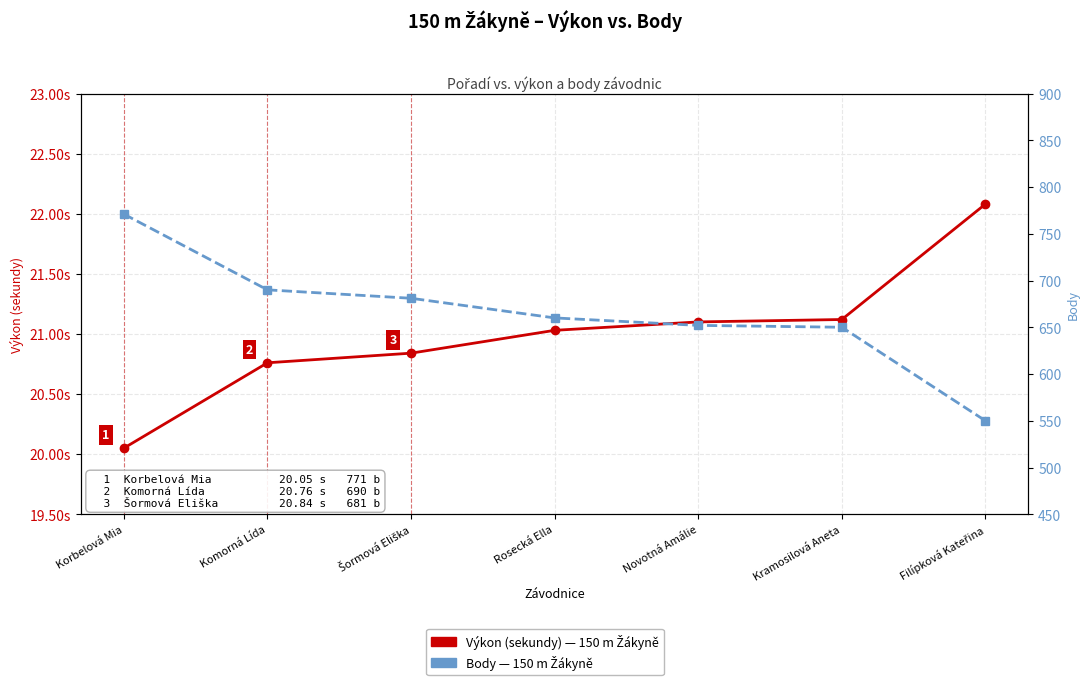

Does the chart display data point markers on the line(s)?

Yes